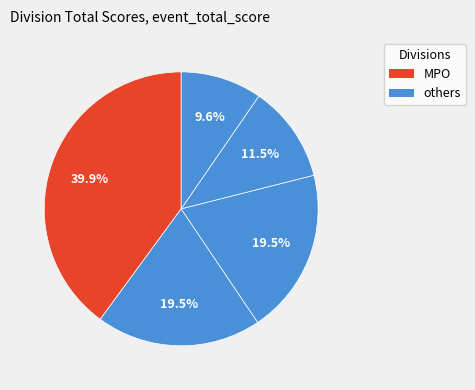

Count the number of slices in the pie.

5